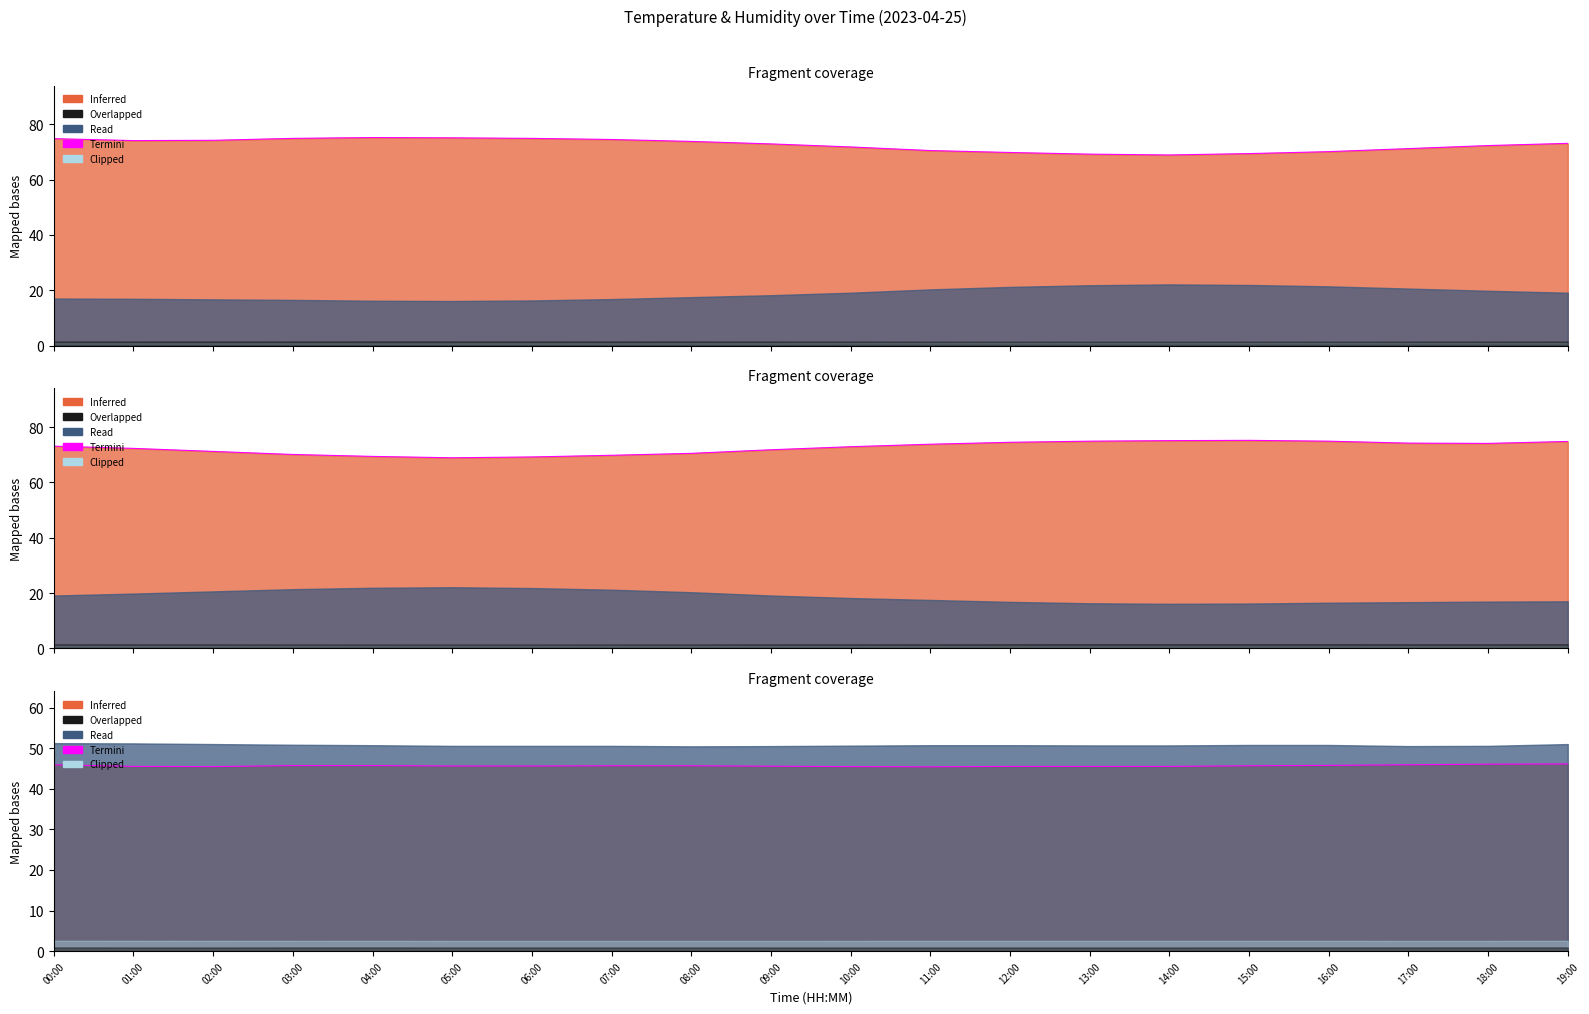

Rank the categories by value from lowest to highest.

11:00, 02:00, 10:00, 01:00, 12:00, 13:00, 14:00, 09:00, 05:00, 06:00, 07:00, 08:00, 15:00, 03:00, 04:00, 16:00, 00:00, 17:00, 18:00, 19:00